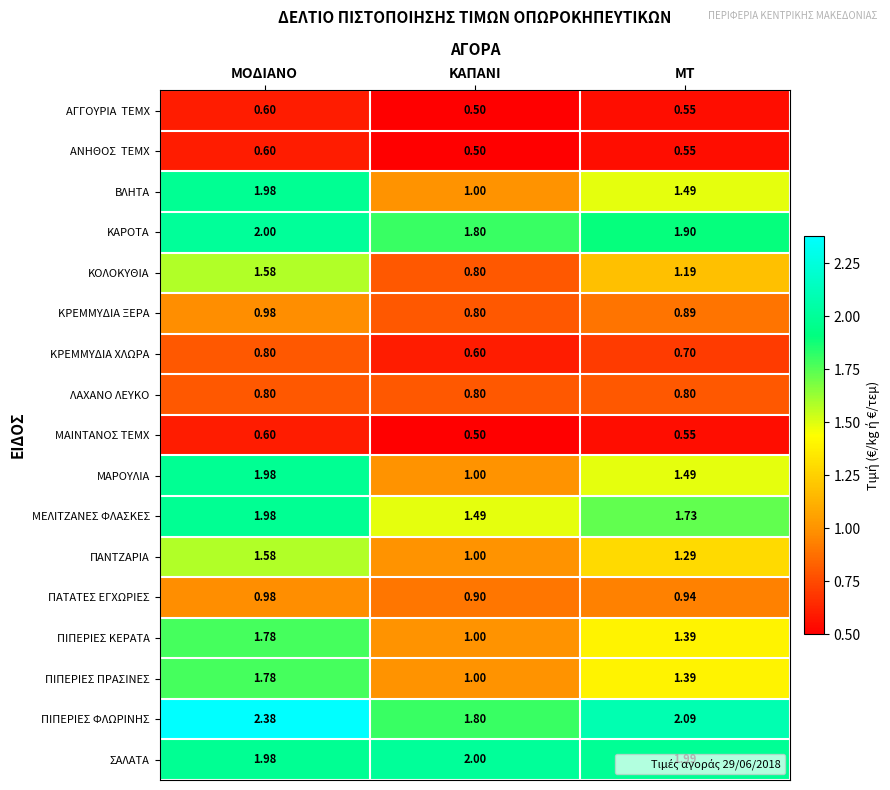

Which label corresponds to the smallest value in the chart?

ΚΑΠΑΝΙ